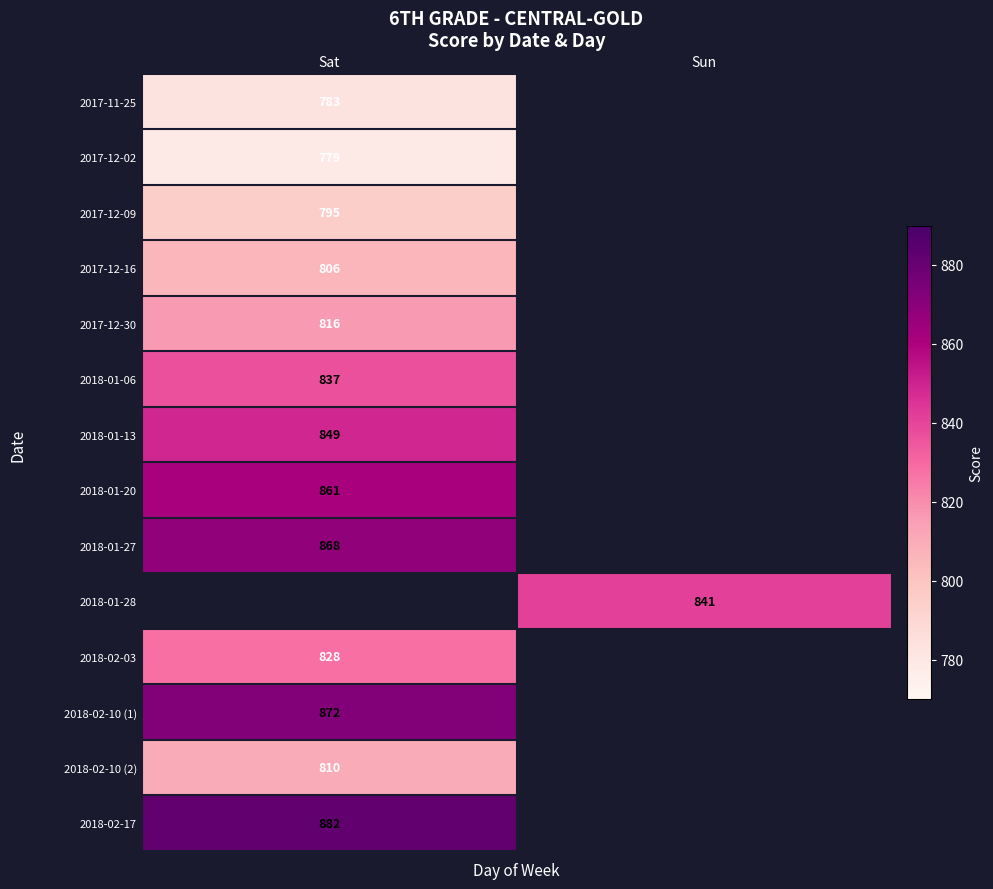

Is the value of 2018-01-27 at Sat greater than the value of 2017-12-02 at Sat?

Yes